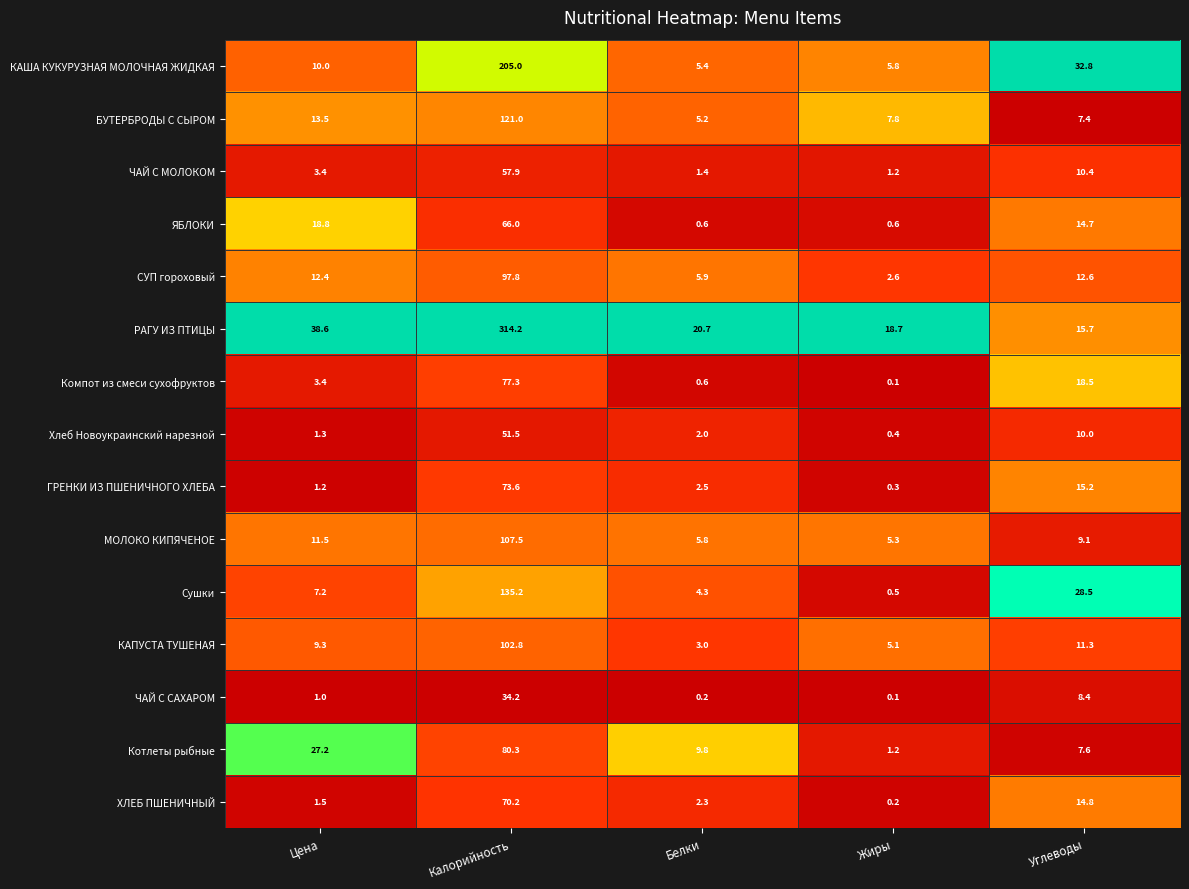

The value of ГРЕНКИ ИЗ ПШЕНИЧНОГО ХЛЕБА at Углеводы is 24.9. True or false?

False